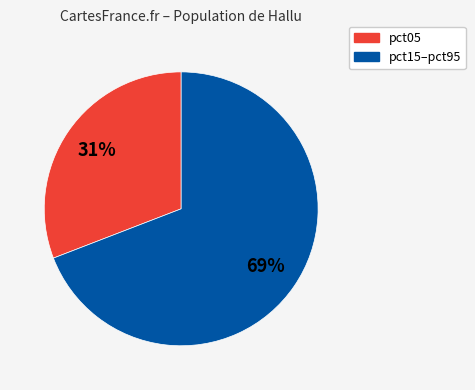

How many segments does this pie chart have?

2